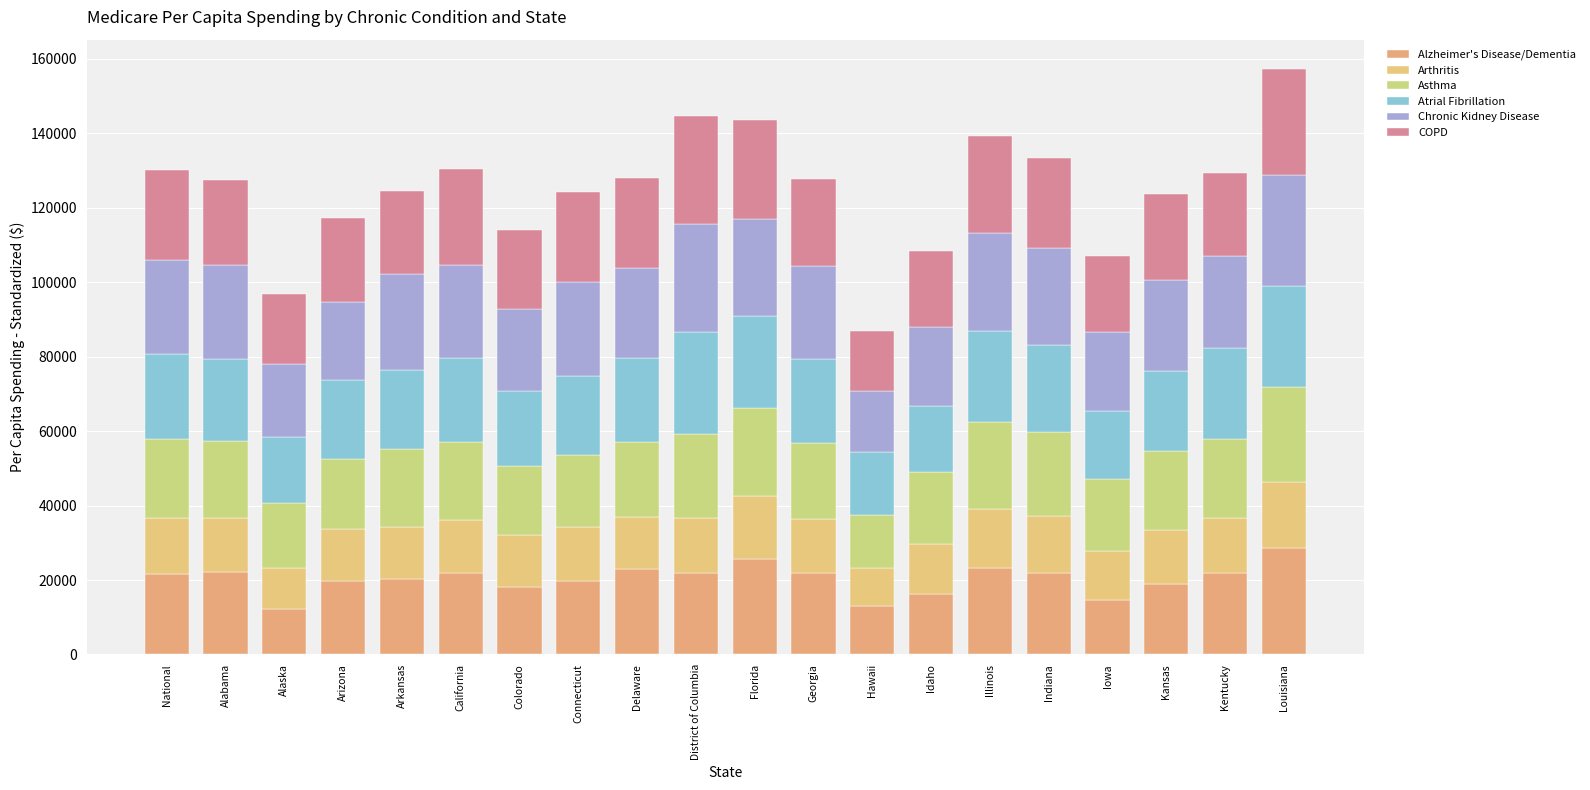

At how many categories does at least one series exceed 19717?

19